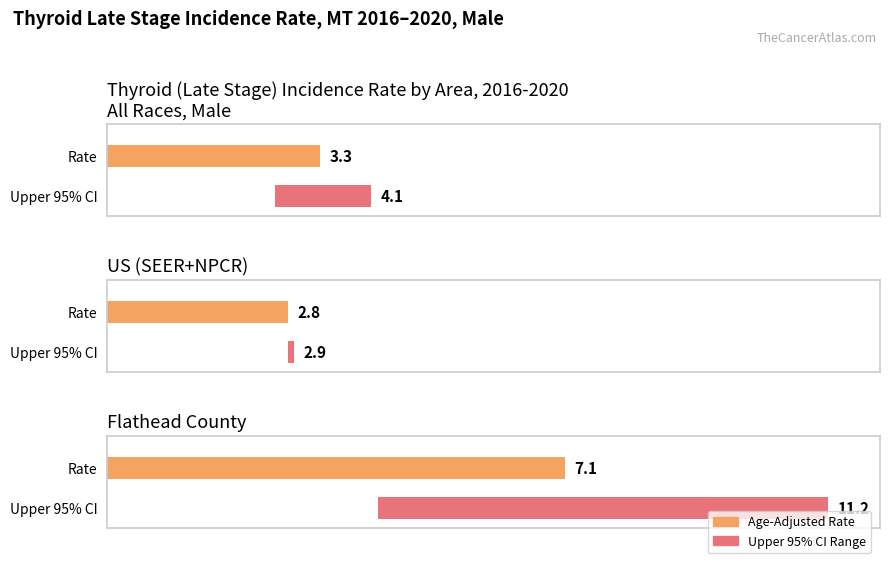

Does the chart contain stacked bars?

No